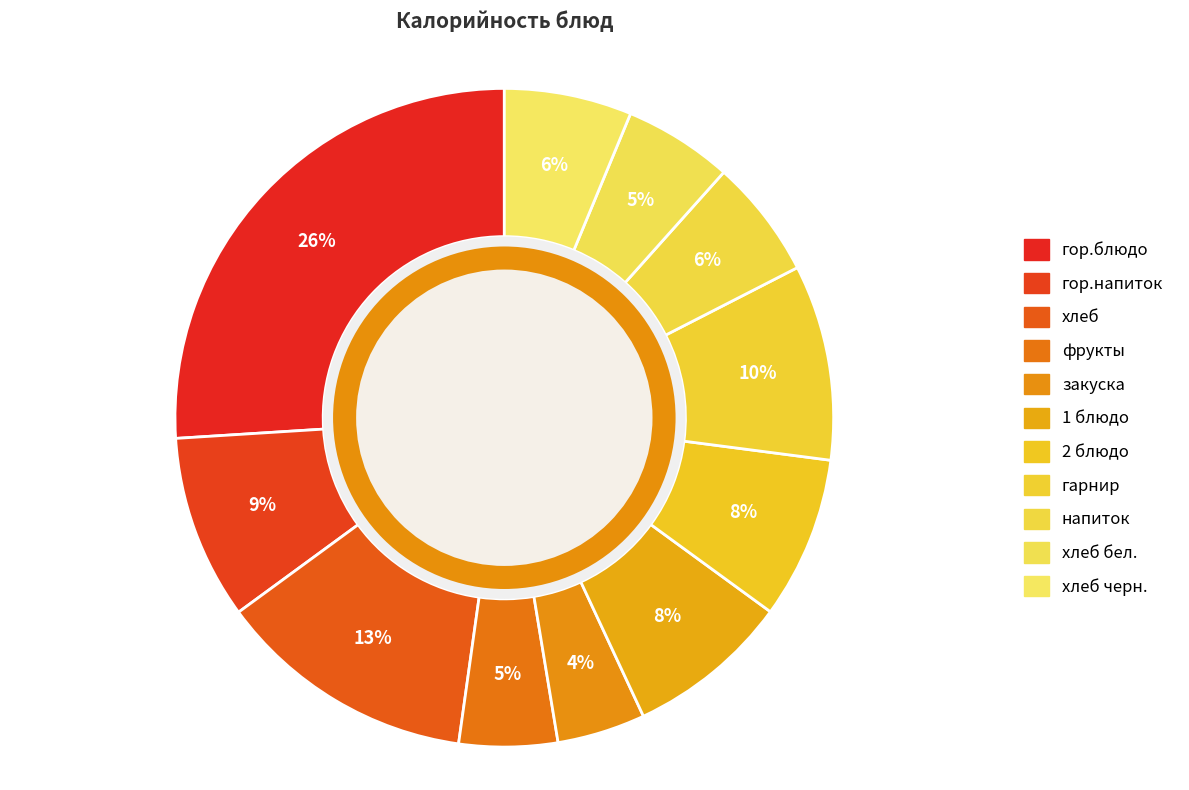

How many segments does this pie chart have?

11